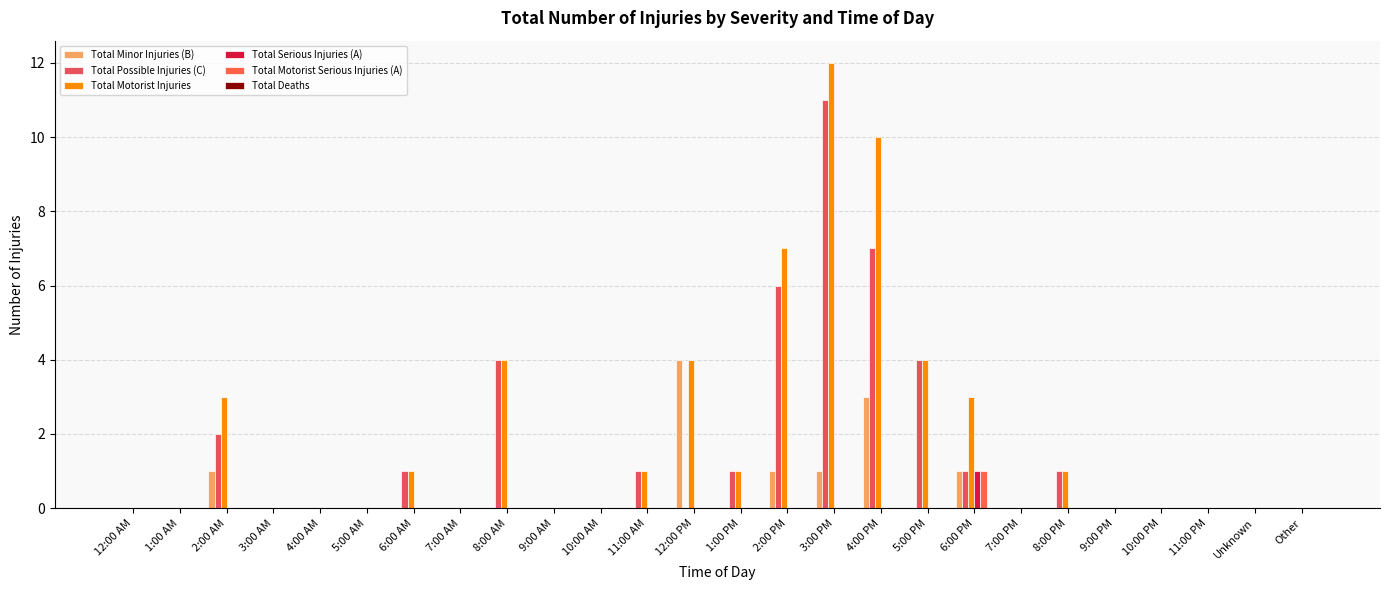

How many groups of bars are there?

26